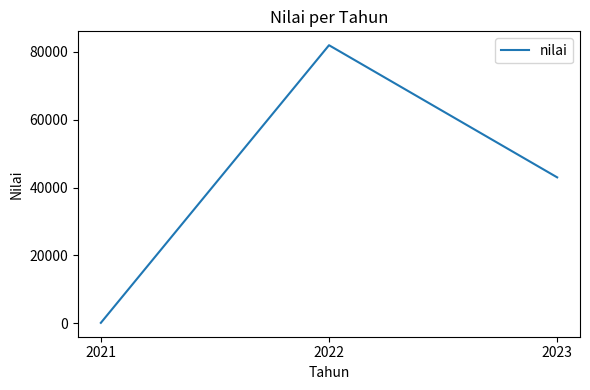

How many lines are shown in the chart?

1